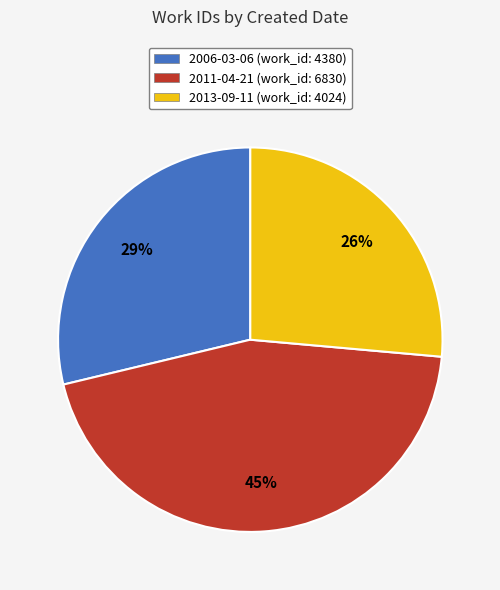

What is the smallest slice in the pie chart?

2013-09-11